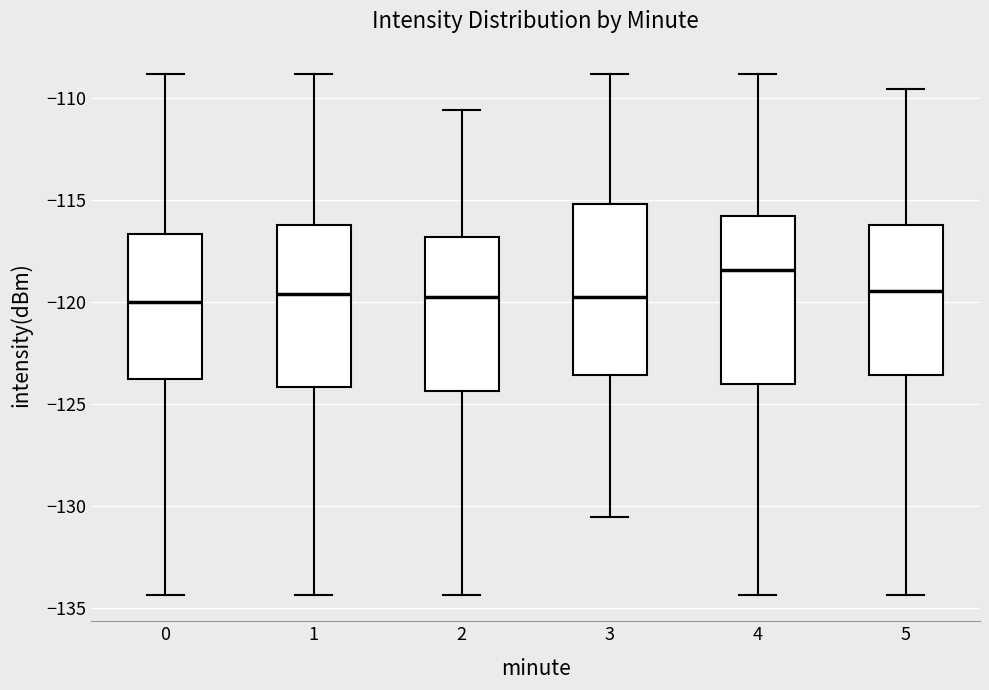

Reading left to right, read every box against the y-axis: the position of its median line, the range the box covers, and the ends of its whiskers. The values are not printed on the chart, so give them approximately, as read against the axis.

0: median -120.0, box -124.0 to -116.5, whiskers -134.5 to -109.0
1: median -119.5, box -124.0 to -116.0, whiskers -134.5 to -109.0
2: median -120.0, box -124.5 to -117.0, whiskers -134.5 to -110.5
3: median -120.0, box -123.5 to -115.0, whiskers -130.5 to -109.0
4: median -118.5, box -124.0 to -116.0, whiskers -134.5 to -109.0
5: median -119.5, box -123.5 to -116.0, whiskers -134.5 to -109.5